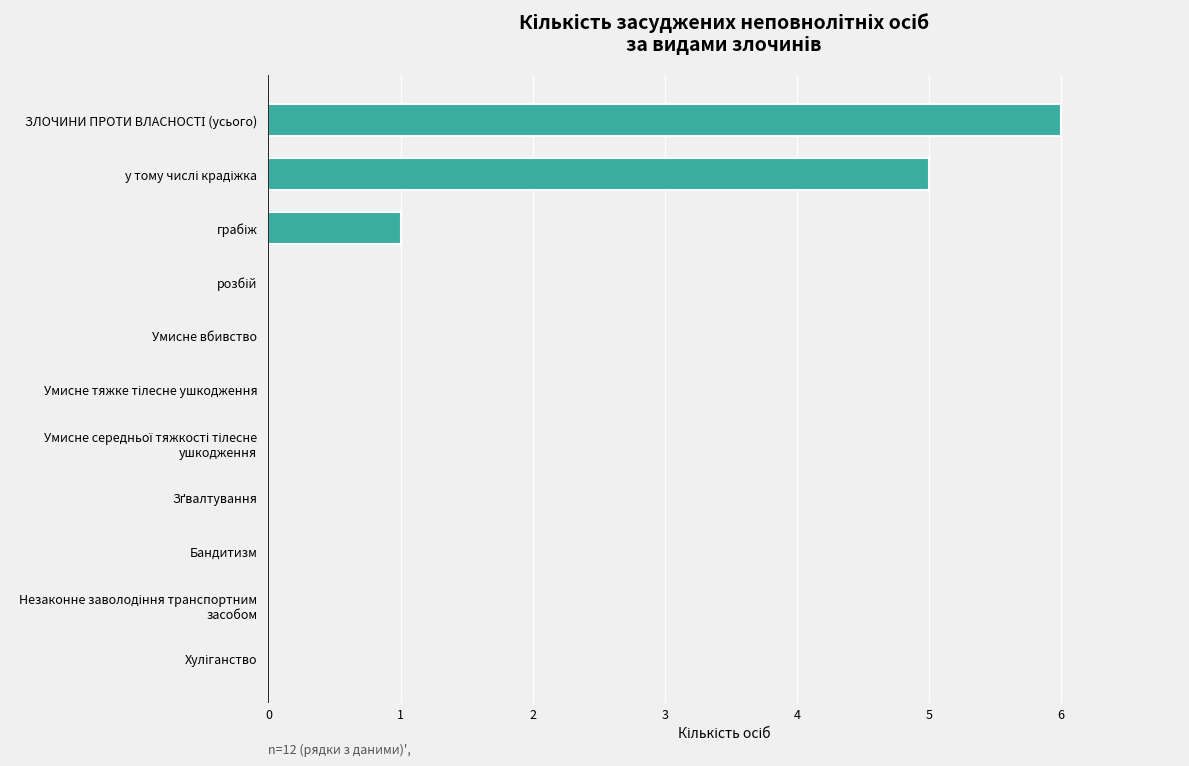

What is the average value?

1